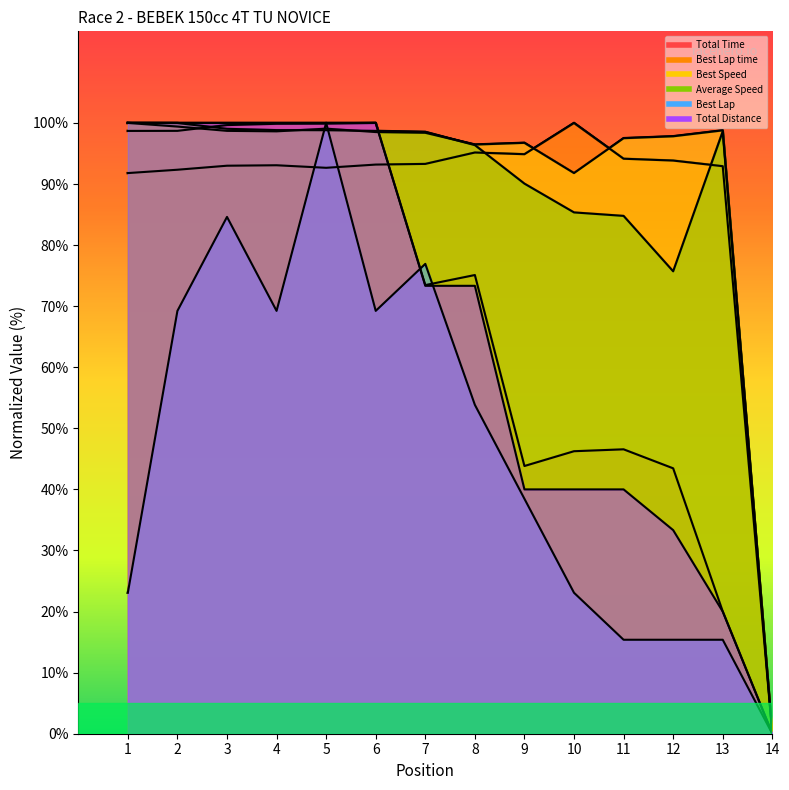

True or false: Best Speed has a value of 51.0 at 3.

False